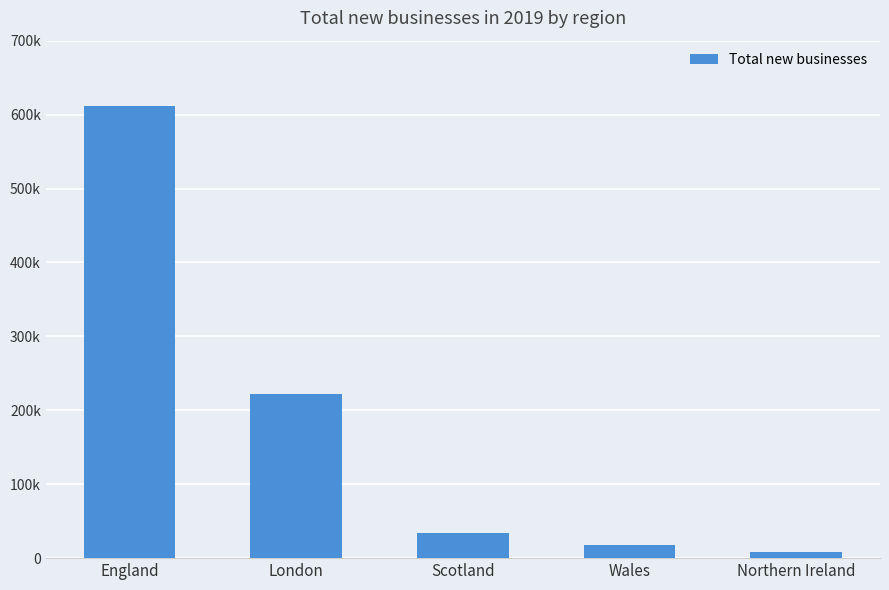

Are the bars grouped side by side (vs. stacked)?

No